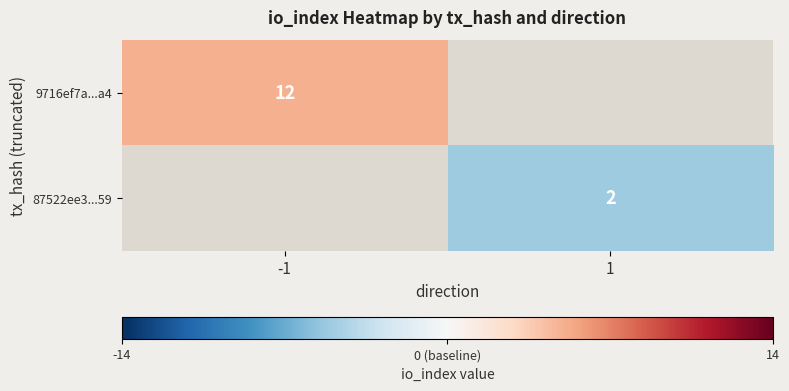

What is the maximum value shown in the chart?

5.0